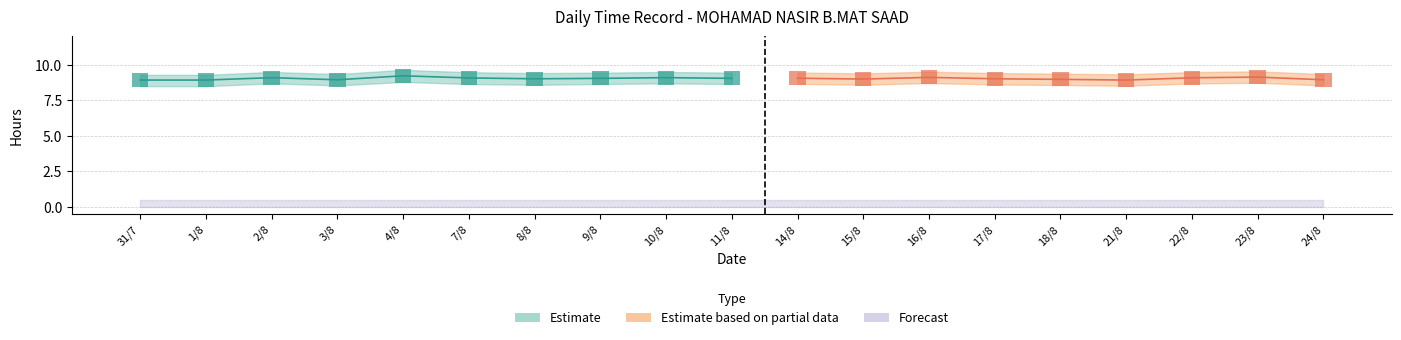

Are the bars horizontal?

No